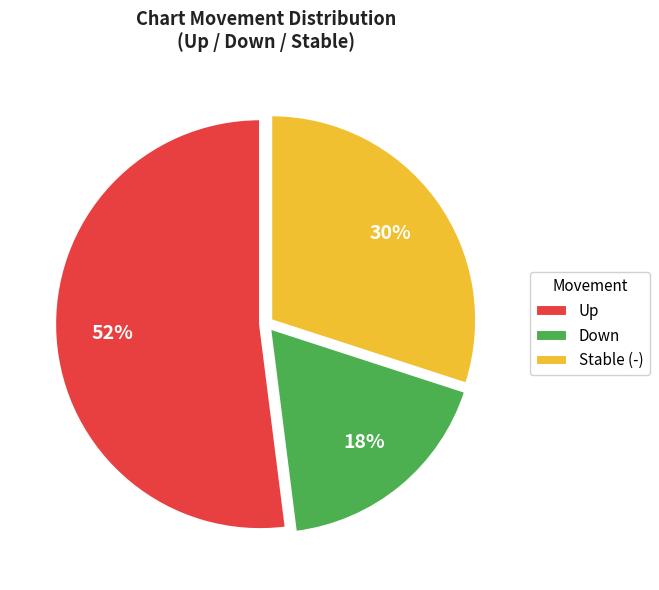

True or false: Stable (-) accounts for 30% of the total.

True